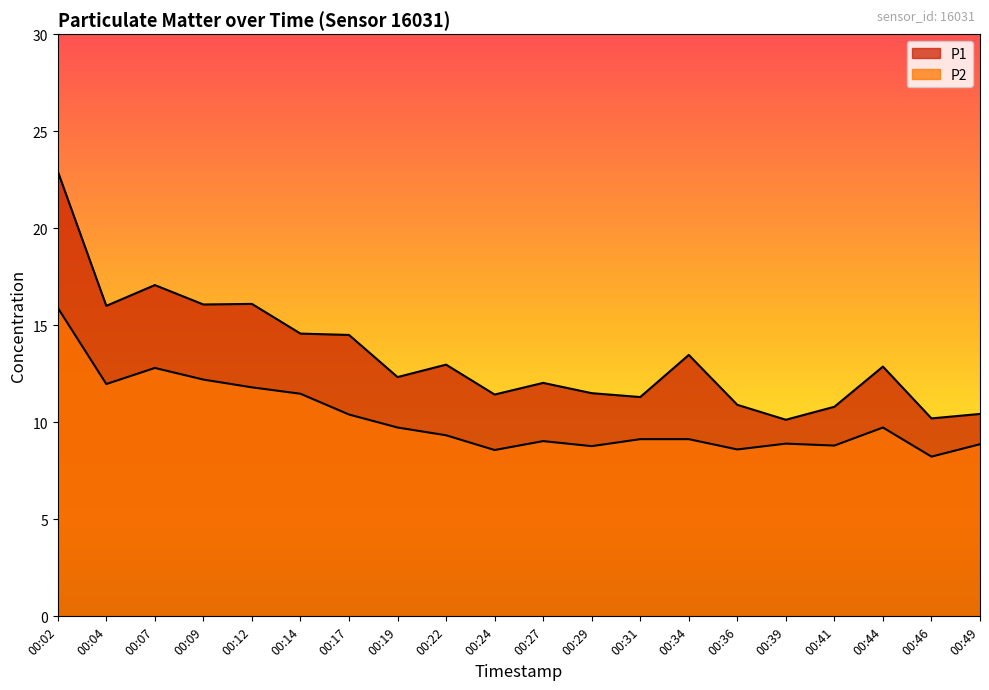

True or false: P2 has a value of 14.4 at 00:44.

False